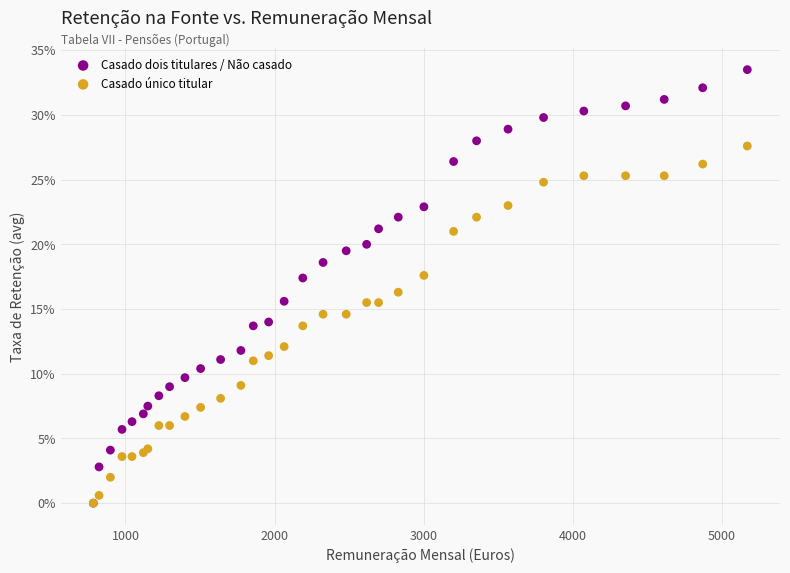

Which series has the widest spread of Y values?

Casado dois titulares / Não casado